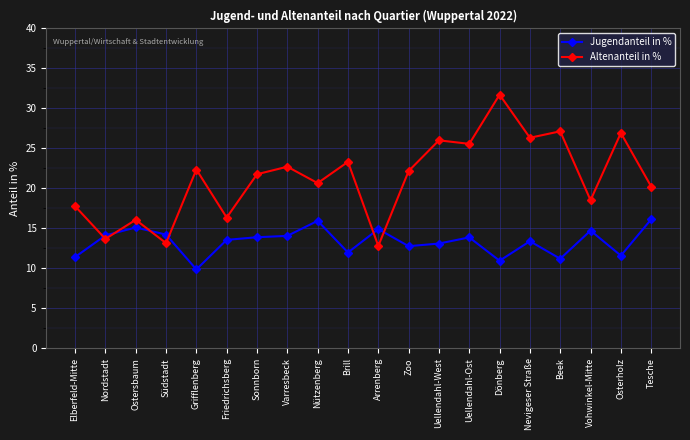

Between which two adjacent categories do Jugendanteil in % and Altenanteil in % first intersect?

Elberfeld-Mitte and Nordstadt